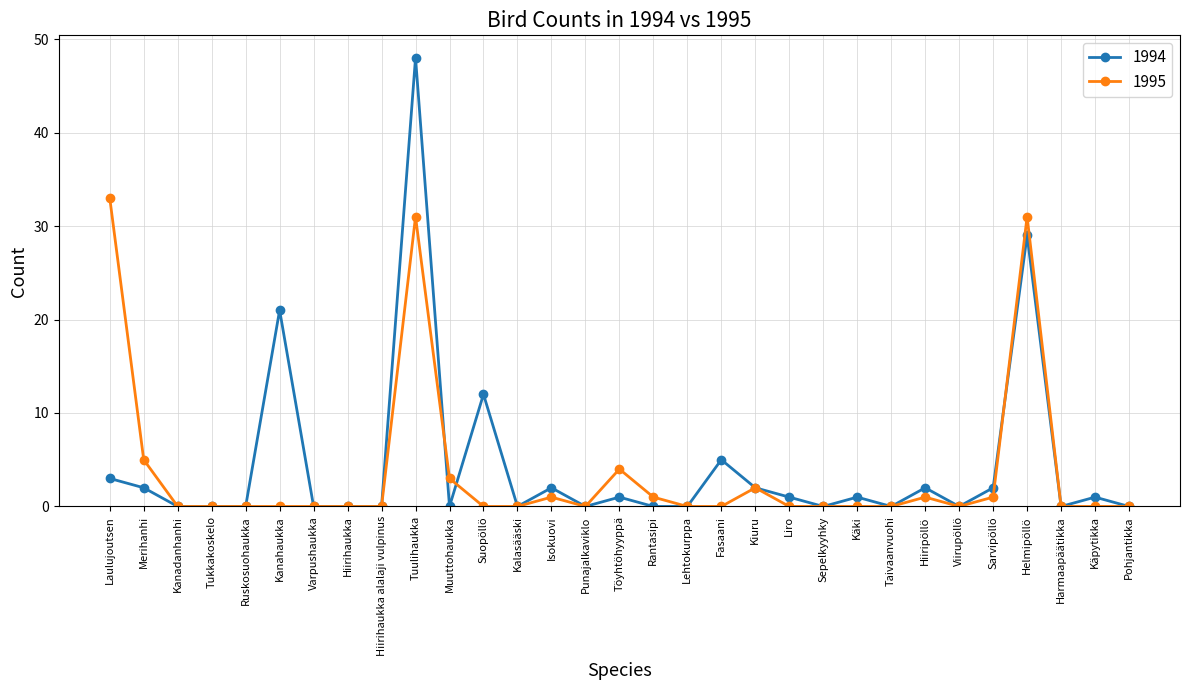

Reading left to right, transcribe all the data shown in this chart.

1994: 3	2	0	0	0	21	0	0	0	48	0	12	0	2	0	1	0	0	5	2	1	0	1	0	2	0	2	29	0	1	0
1995: 33	5	0	0	0	0	0	0	0	31	3	0	0	1	0	4	1	0	0	2	0	0	0	0	1	0	1	31	0	0	0